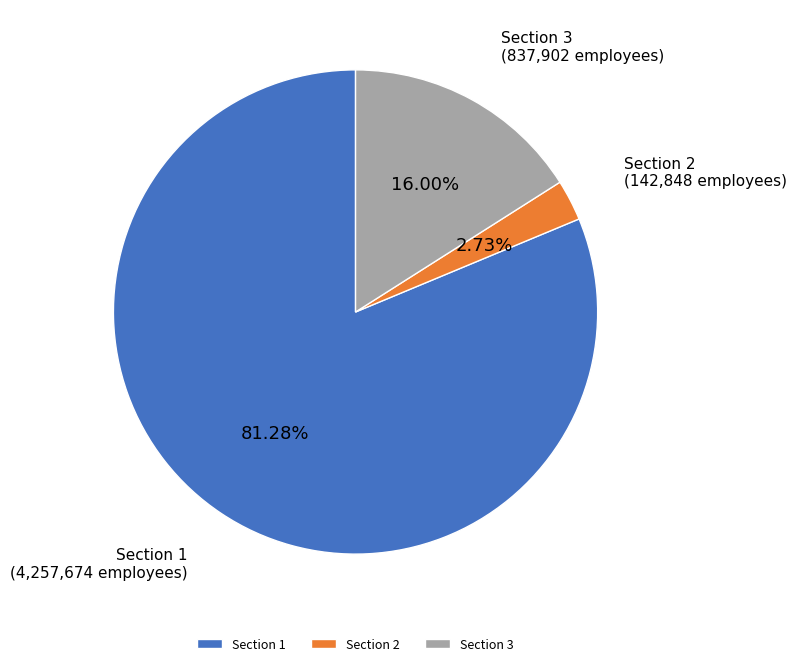

Is the sum of Section 2 and Section 1 greater than half?

Yes